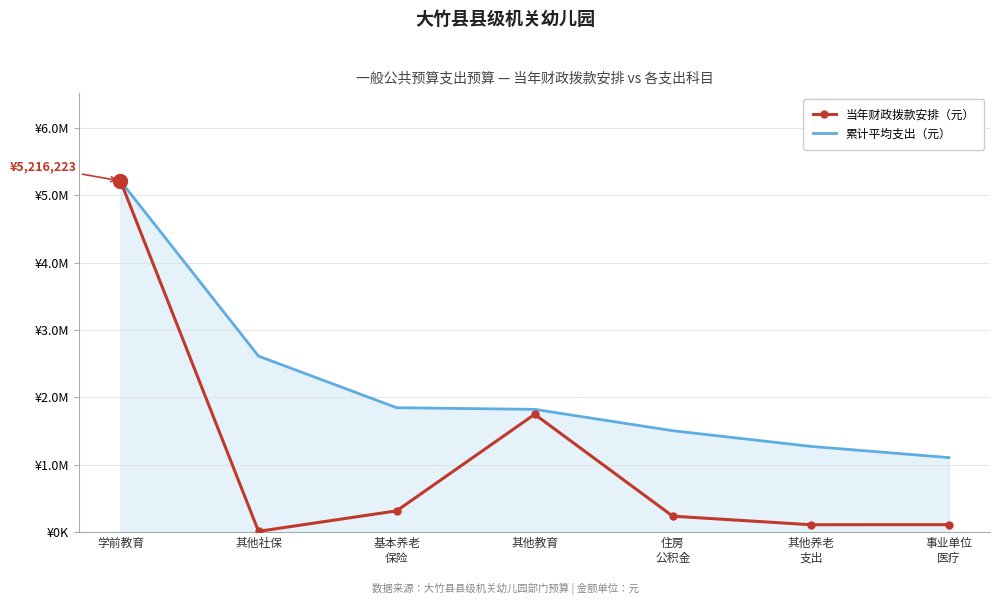

Which series has the largest total across all categories?

累计平均支出（元）